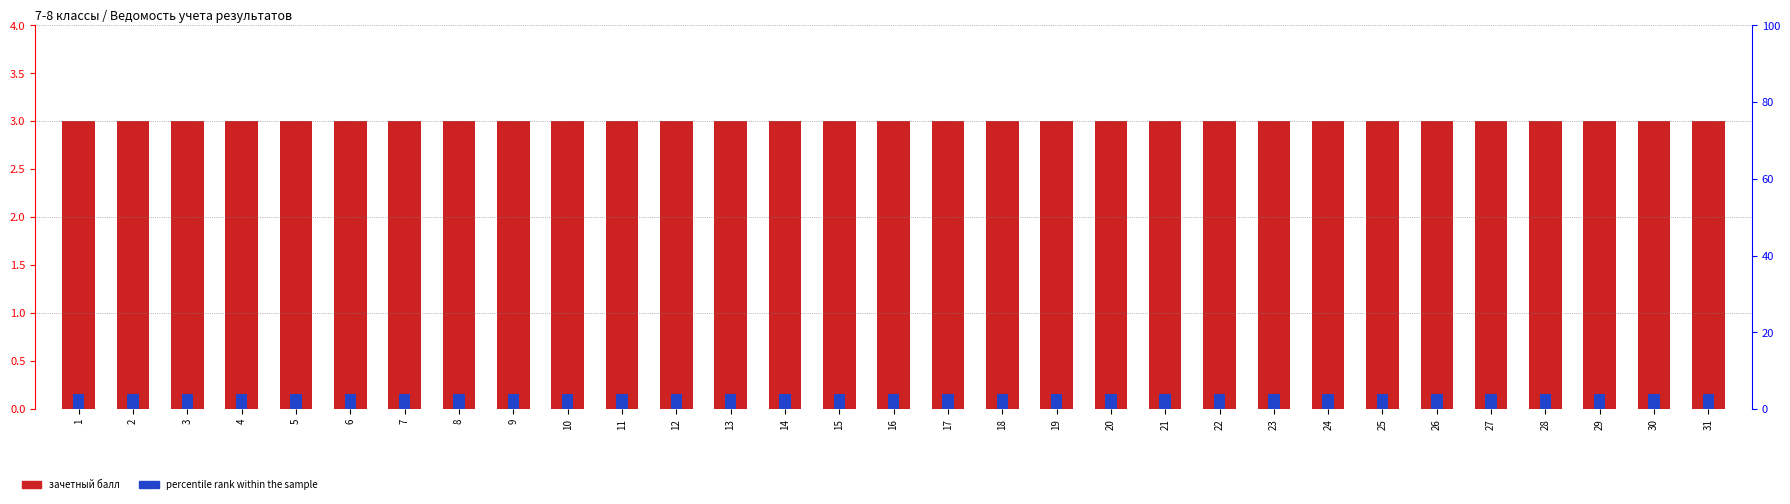

Which series has the largest total across all categories?

percentile rank within the sample